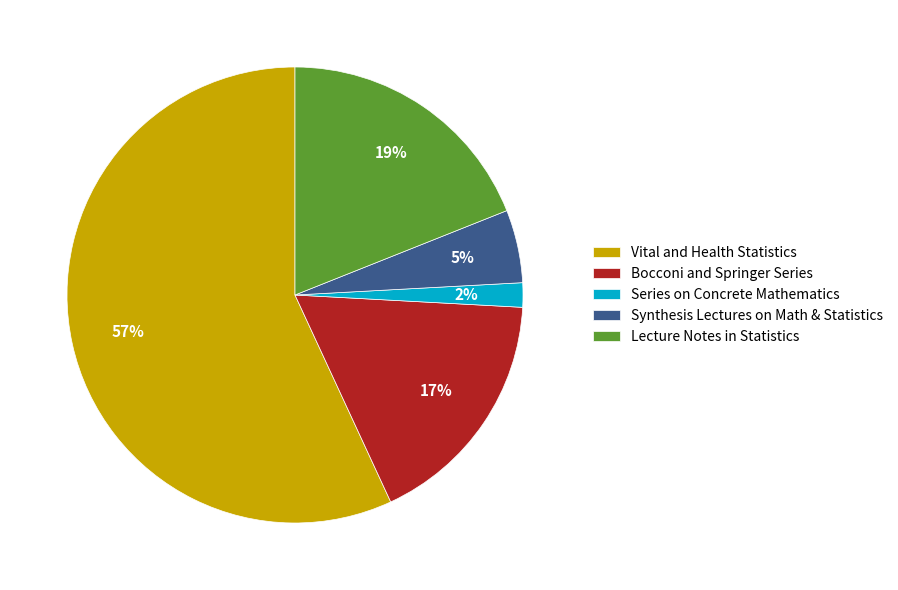

What is the largest slice in the pie chart?

Vital and Health Statistics